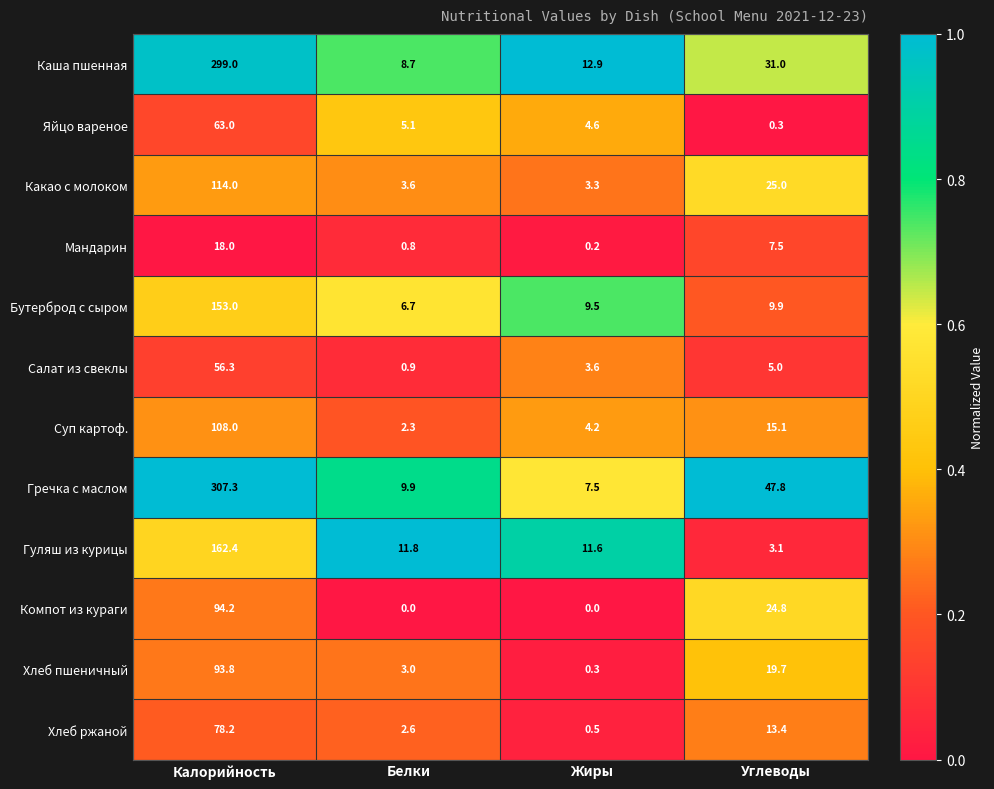

Is it true that Гречка с маслом equals 47.8 at Углеводы?

True